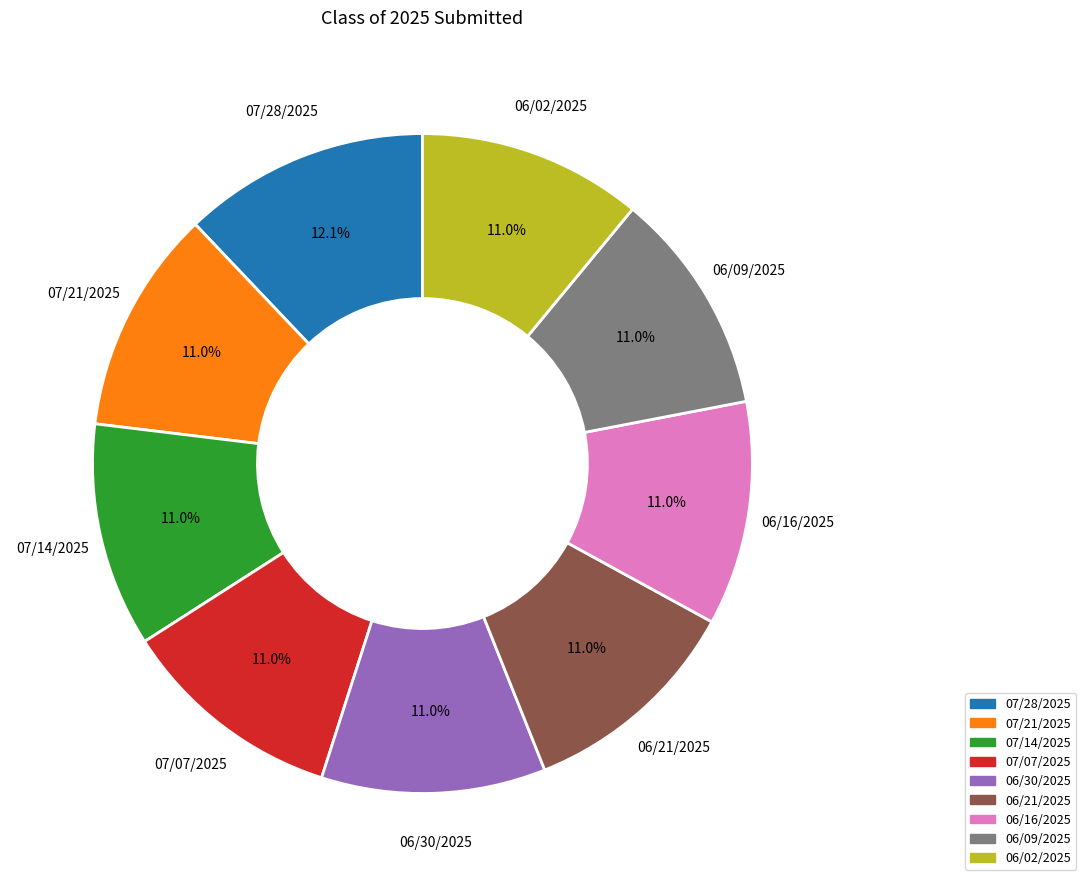

How many slices are in this pie chart?

9